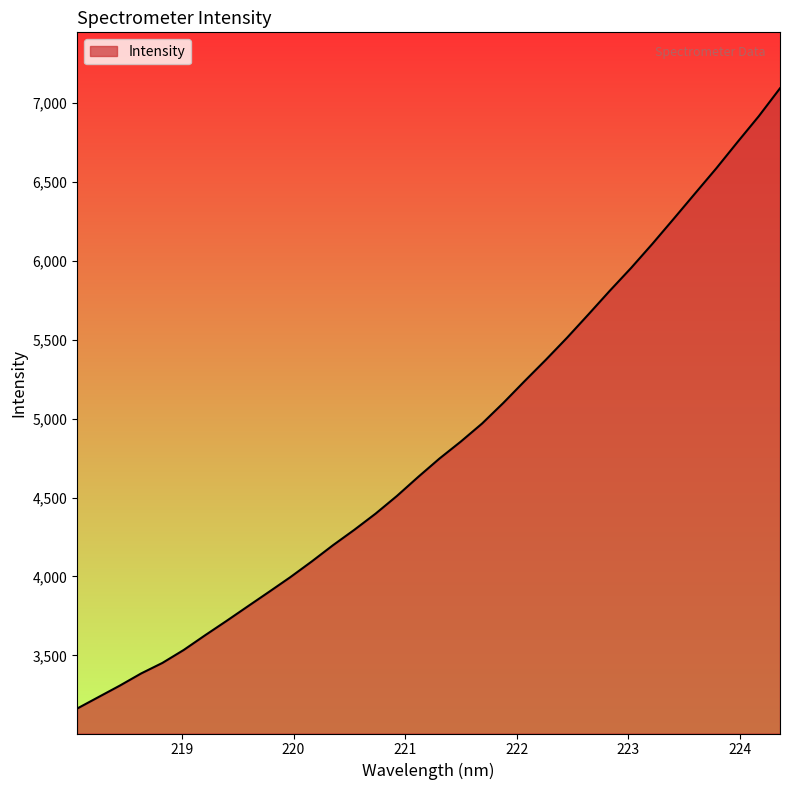

True or false: the data has more than 0 interior local peaks.

False